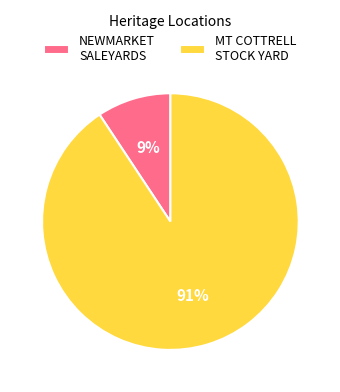

Which category has the biggest portion of the pie?

MT COTTRELL STOCK YARD